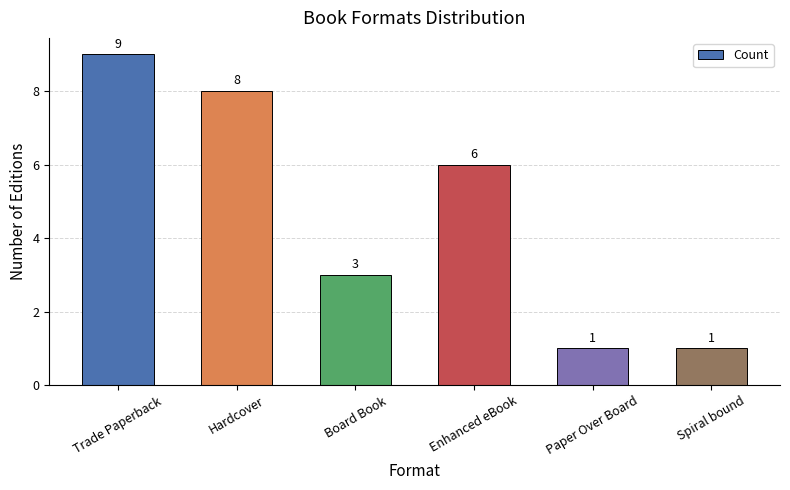

How many distinct data groups are displayed?

1